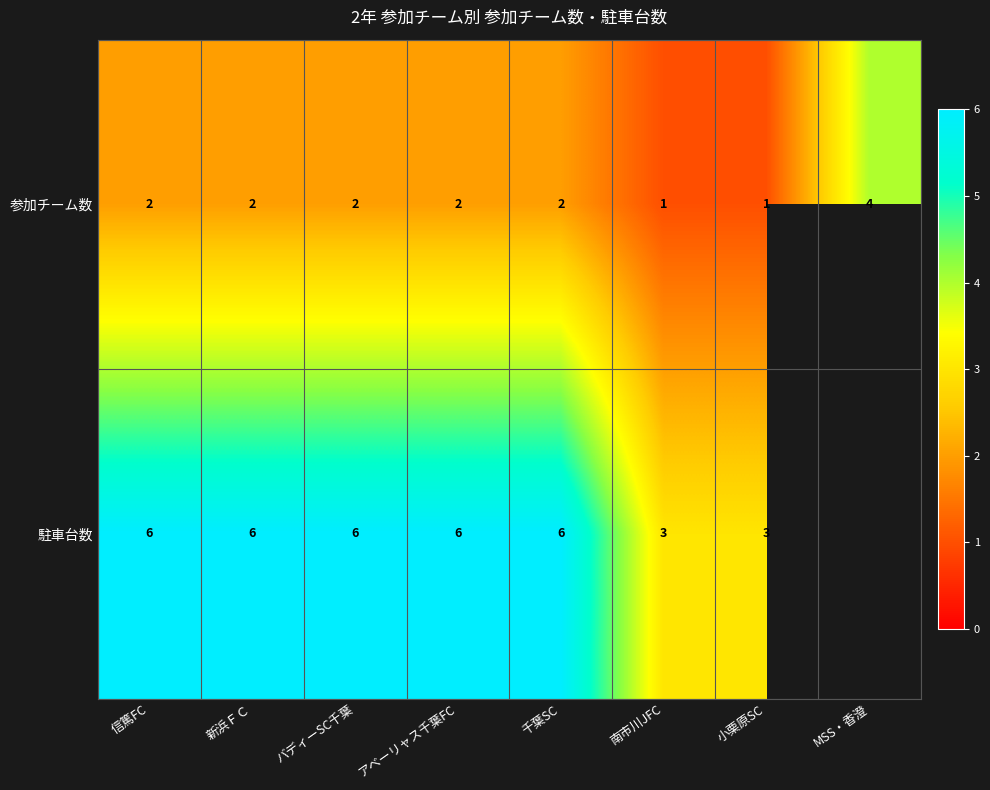

Which category has the highest value across all series?

信篤FC